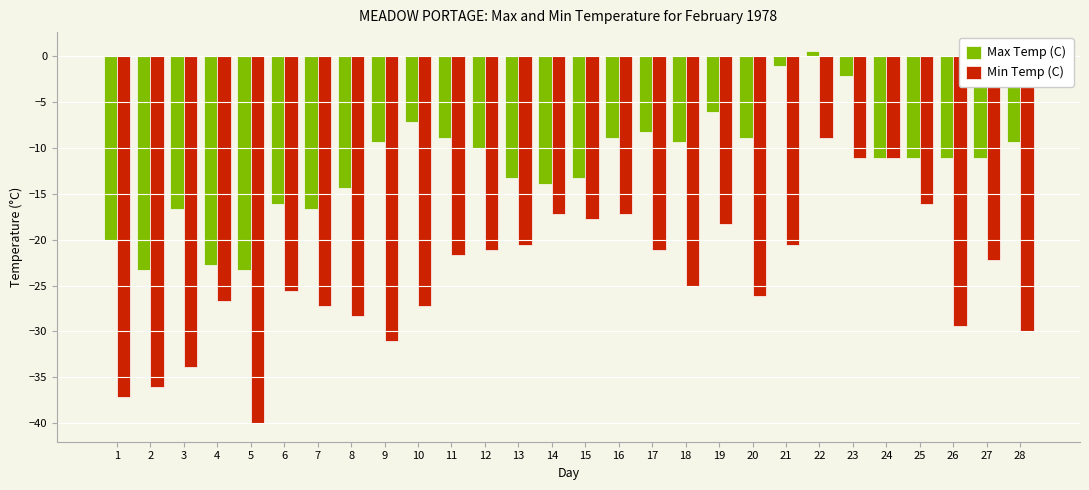

What is the total value across all series at 9?

-40.5